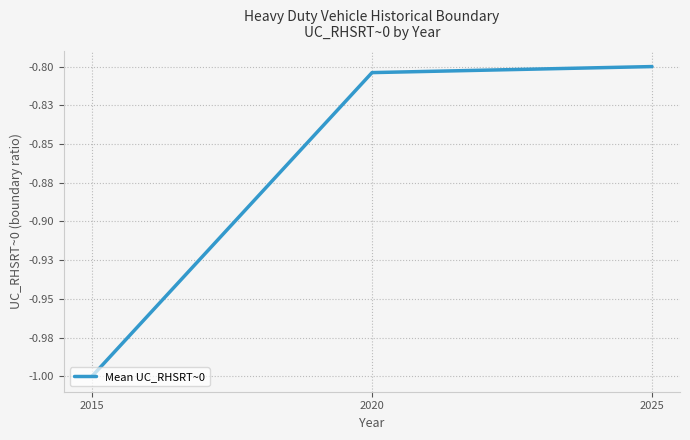

The value at 2015 is -1.0. True or false?

True